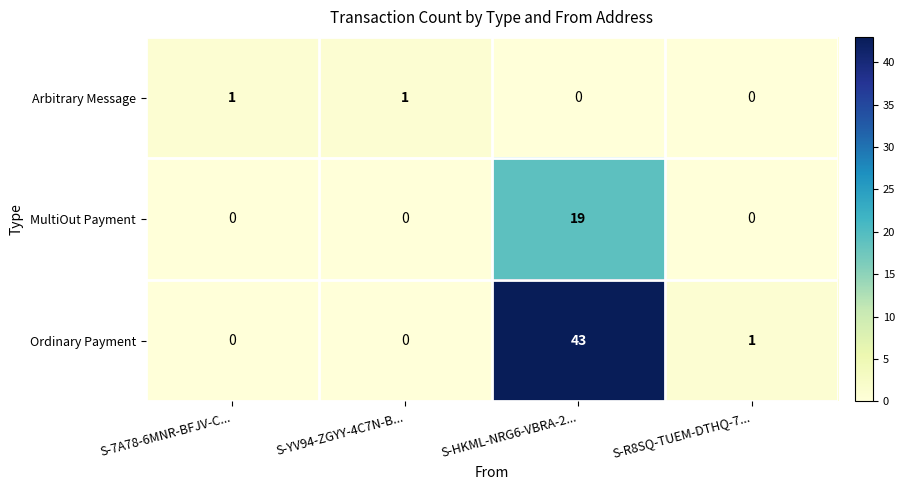

Reading left to right, what are all the values shown in this chart?

Arbitrary Message: S-7A78-6MNR-BFJV-C...=1	S-YV94-ZGYY-4C7N-B...=1	S-HKML-NRG6-VBRA-2...=0	S-R8SQ-TUEM-DTHQ-7...=0
MultiOut Payment: S-7A78-6MNR-BFJV-C...=0	S-YV94-ZGYY-4C7N-B...=0	S-HKML-NRG6-VBRA-2...=19	S-R8SQ-TUEM-DTHQ-7...=0
Ordinary Payment: S-7A78-6MNR-BFJV-C...=0	S-YV94-ZGYY-4C7N-B...=0	S-HKML-NRG6-VBRA-2...=43	S-R8SQ-TUEM-DTHQ-7...=1